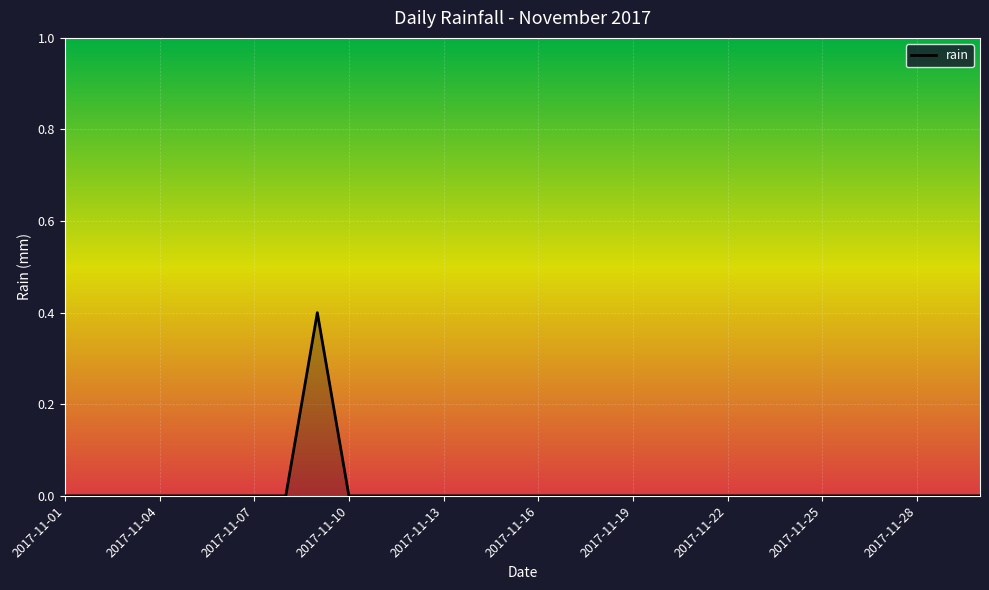

What is the greatest value displayed?

0.4